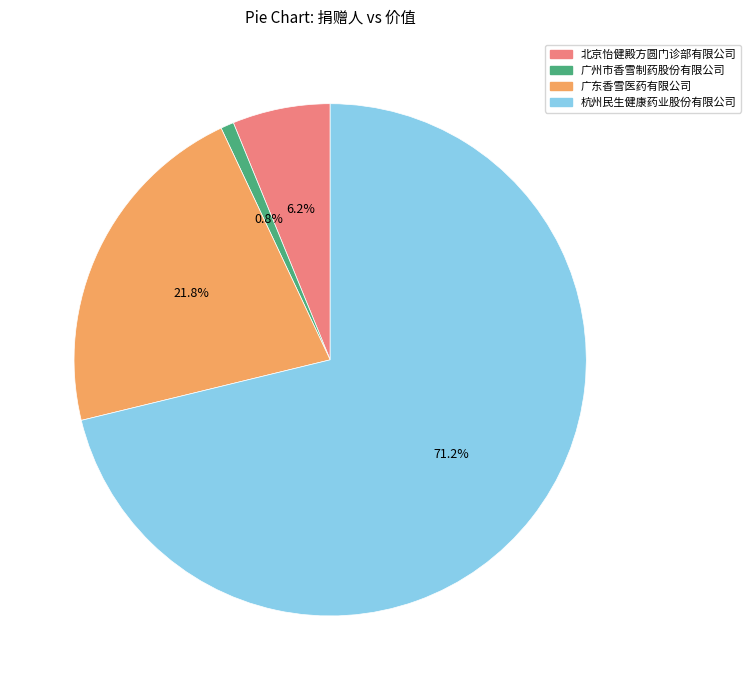

What is the majority slice?

杭州民生健康药业股份有限公司